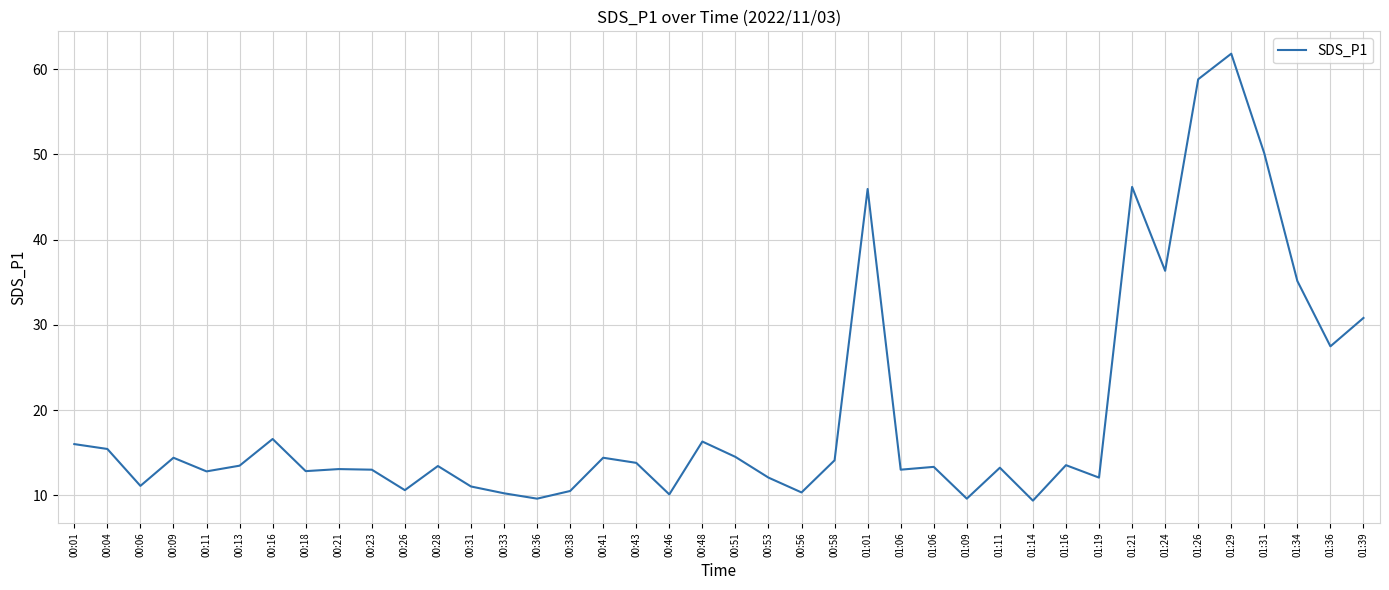

How many lines are shown in the chart?

1